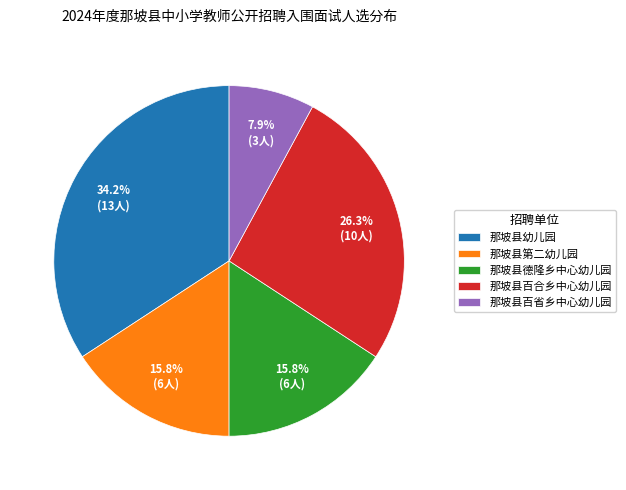

Which category has the smallest portion of the pie?

那坡县百省乡中心幼儿园